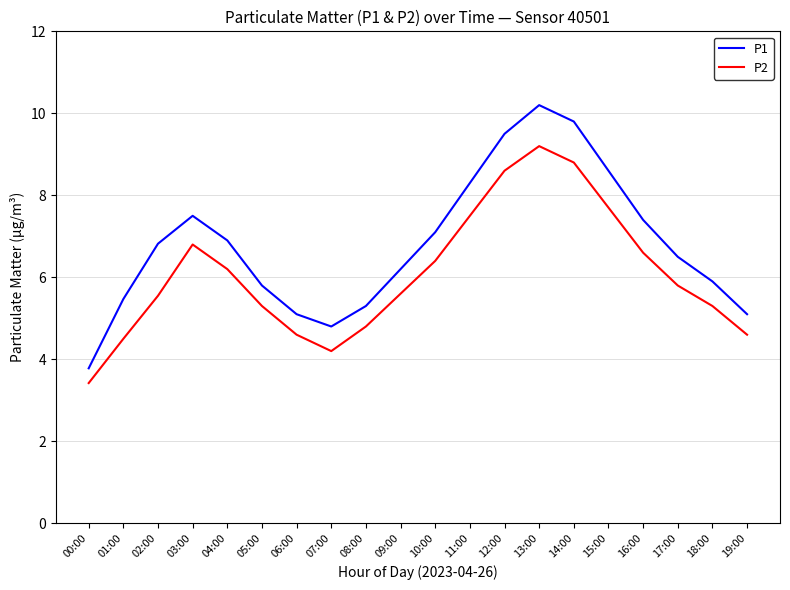

Which series has the widest spread of values?

P1